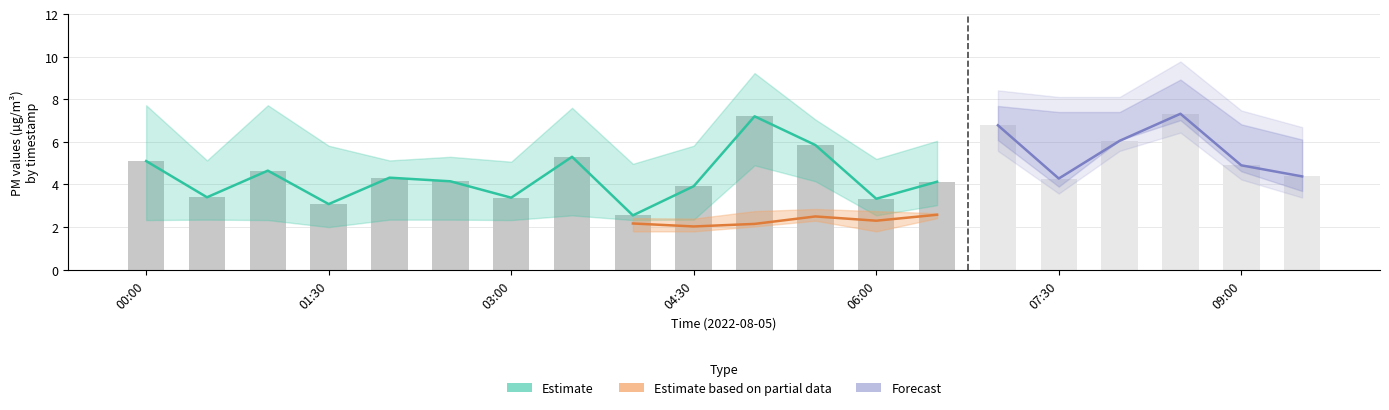

The value of P1_upper at 07:30 is 10.7. True or false?

False